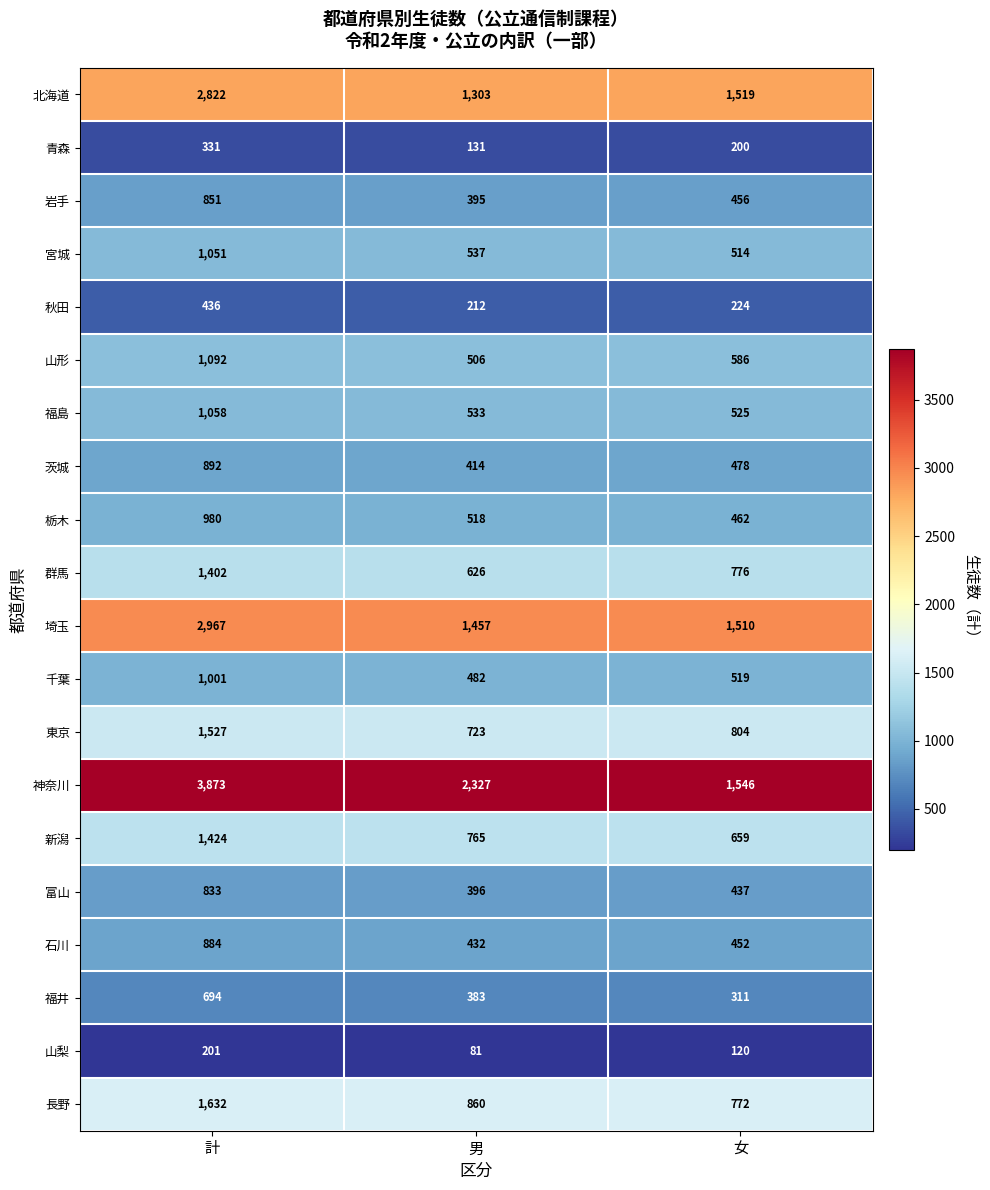

How many distinct data groups are displayed?

20